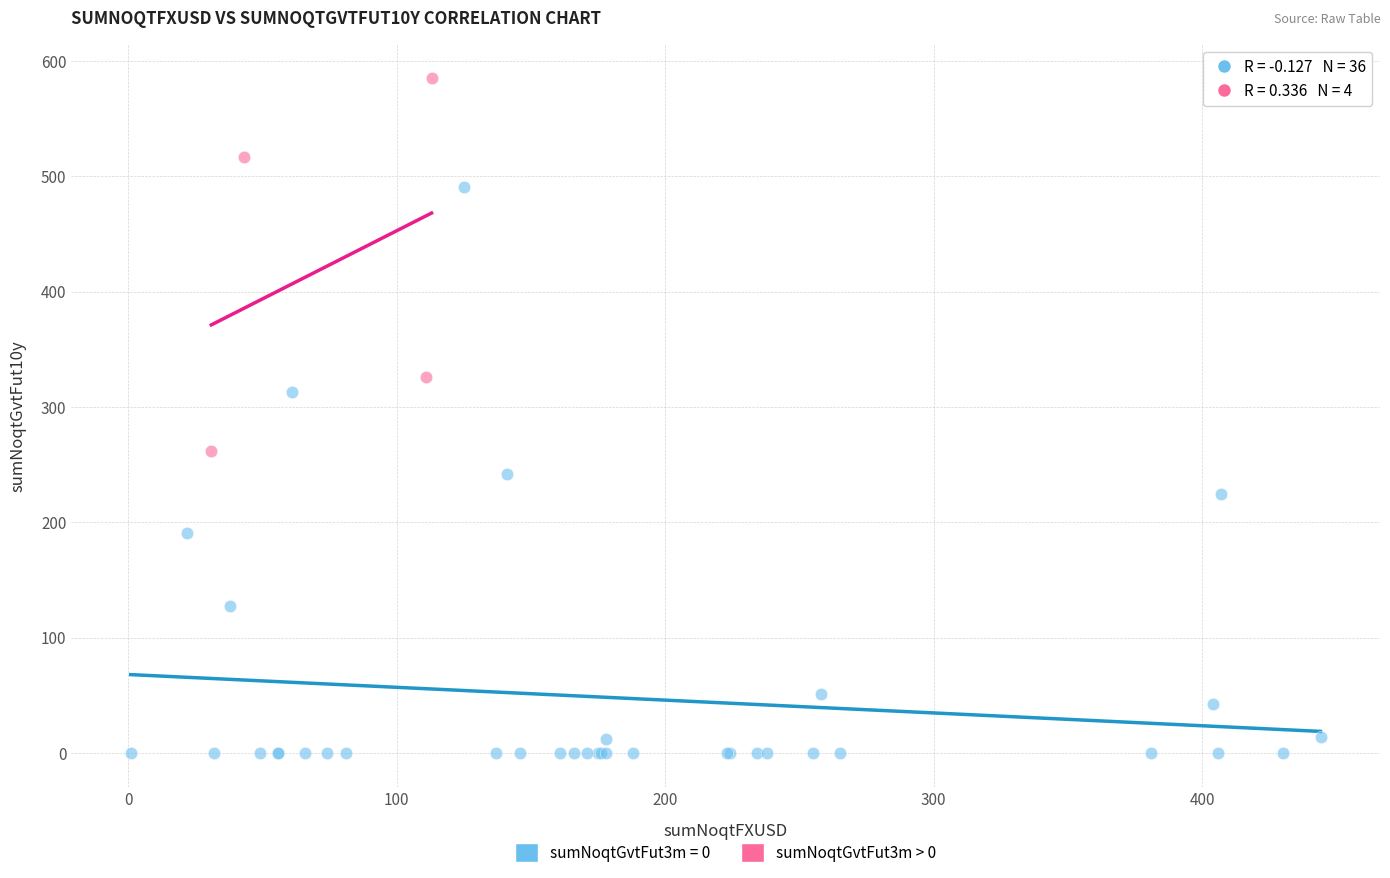

Which series has the largest Y range (max minus min)?

sumNoqtGvtFut3m = 0